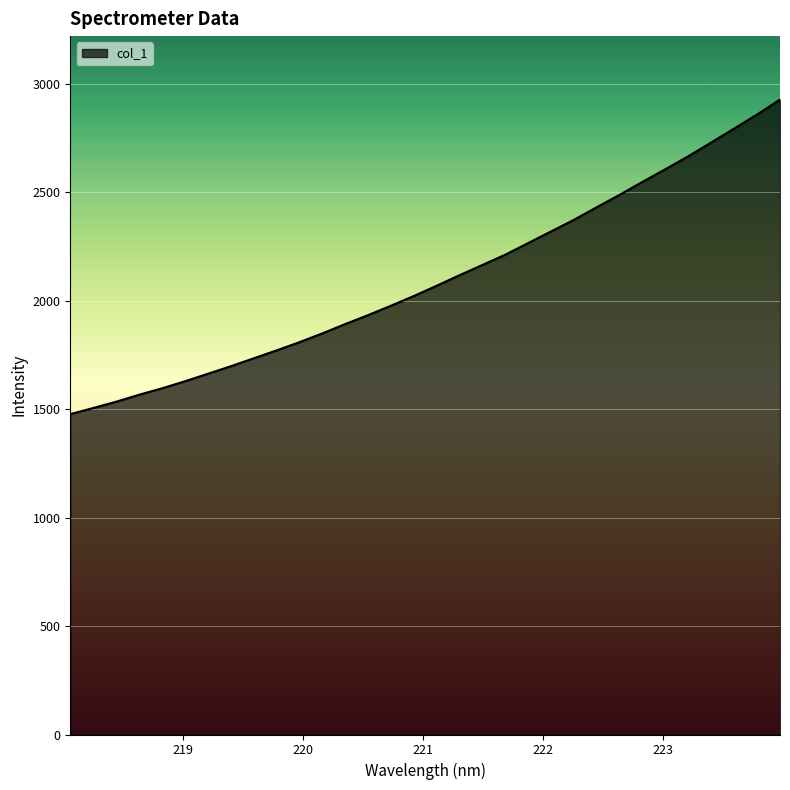

What is the maximum value shown in the chart?

2928.2